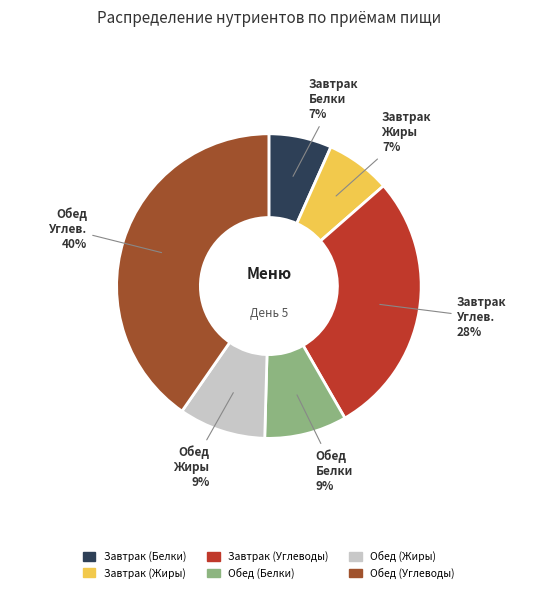

What is the largest slice in the pie chart?

Обед (Углеводы)